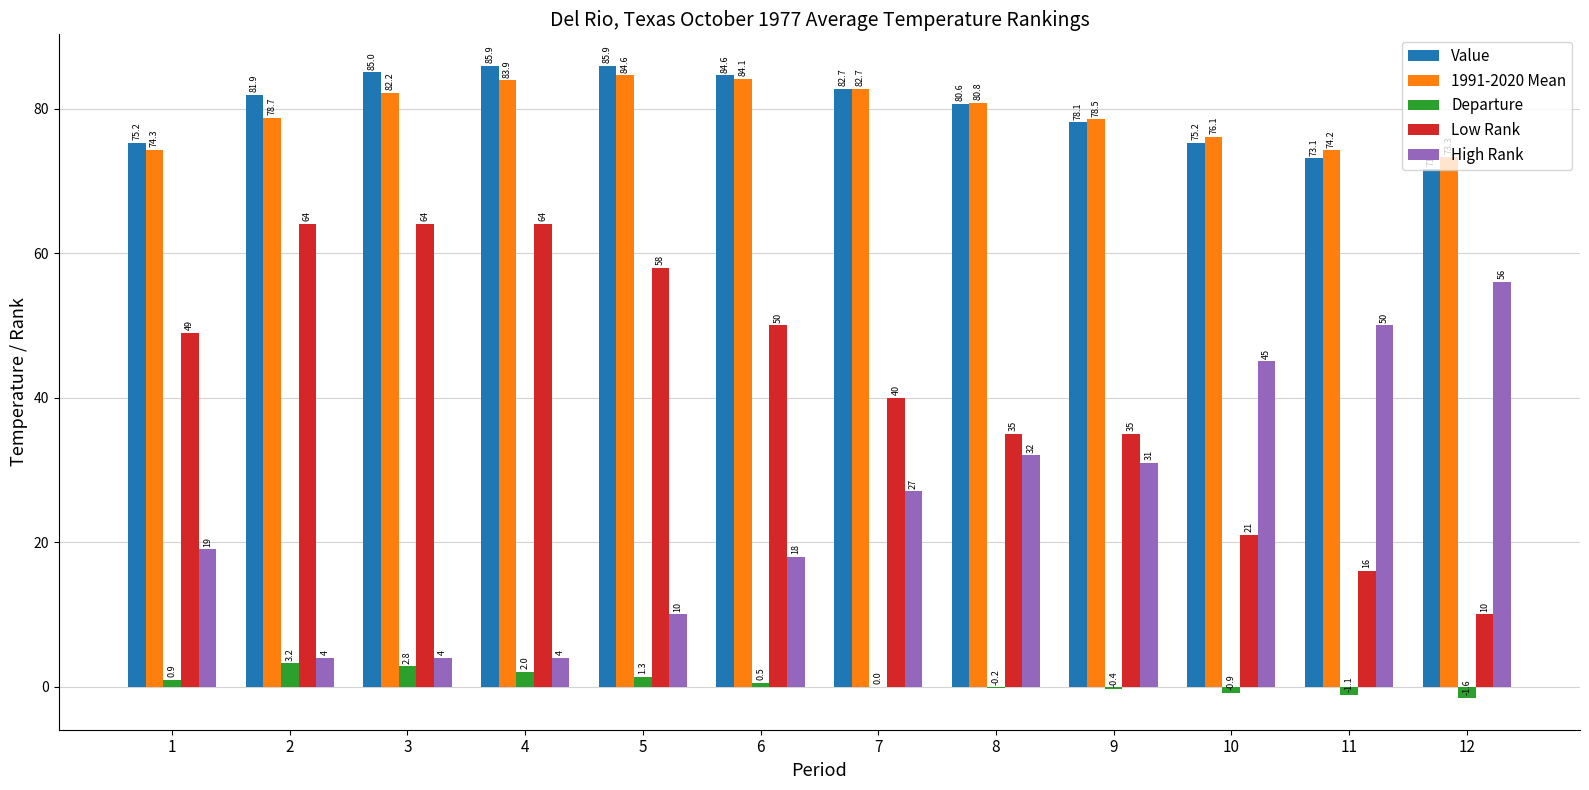

What is the greatest value displayed?

85.9